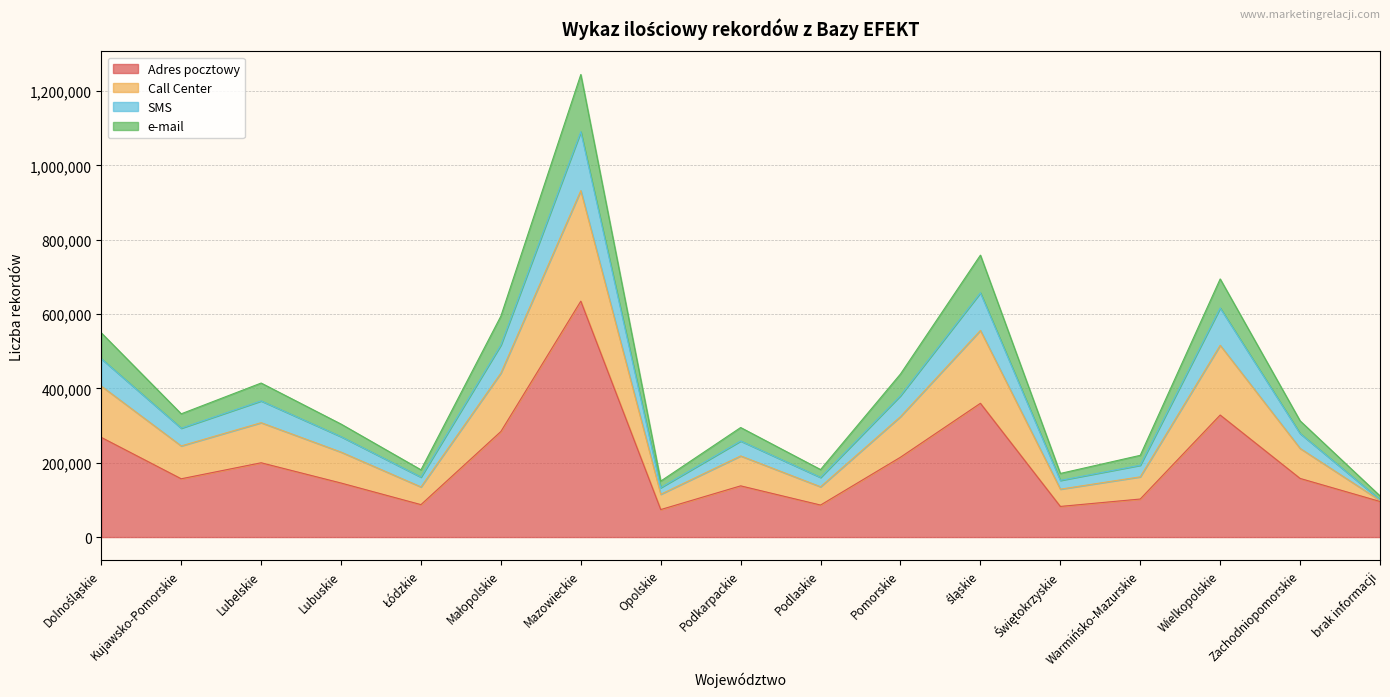

What is the total value across all series at Wielkopolskie?

694398